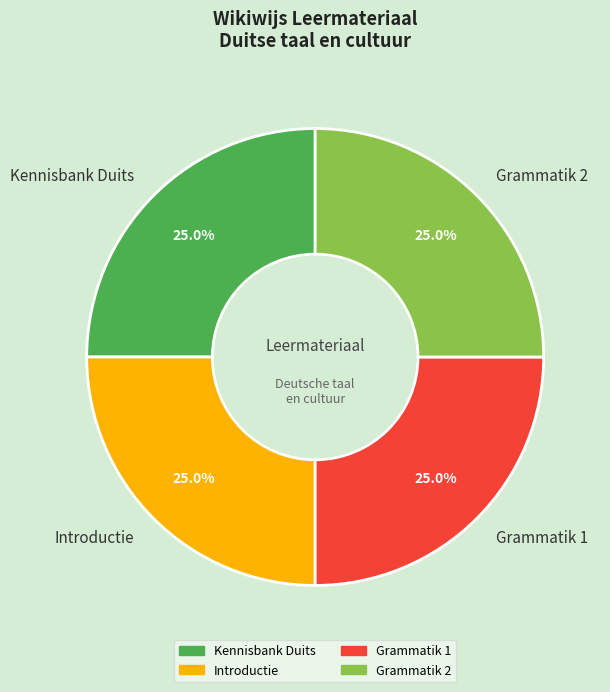

Does Grammatik 1 represent more than half of the total?

No